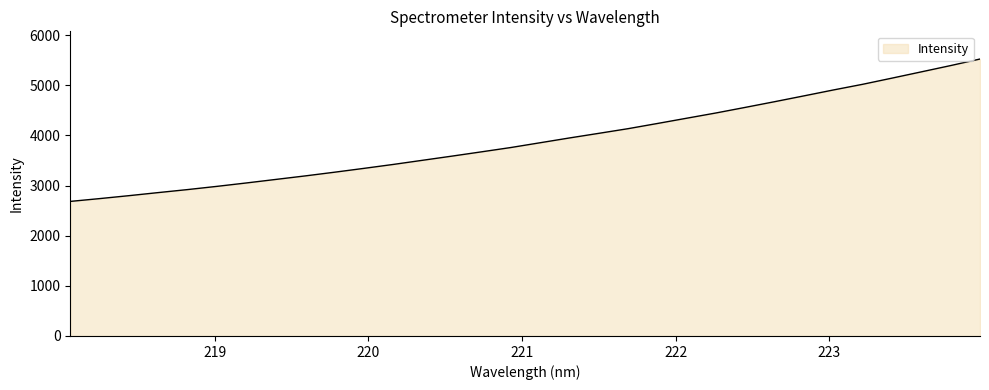

What is the difference between the maximum and minimum values?

2839.0